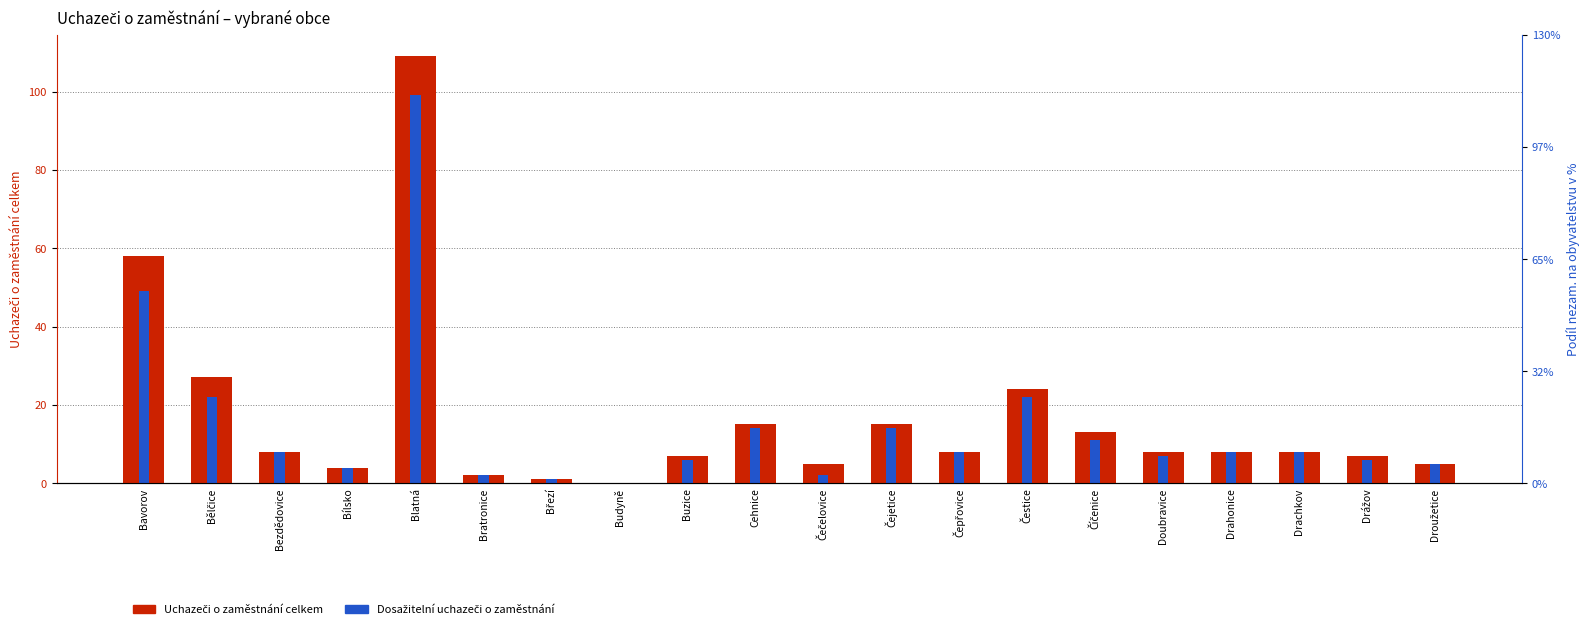

Reading left to right, list all the values displayed in this chart.

58	27	8	4	109	2	1	0	7	15	5	15	8	24	13	8	8	8	7	5